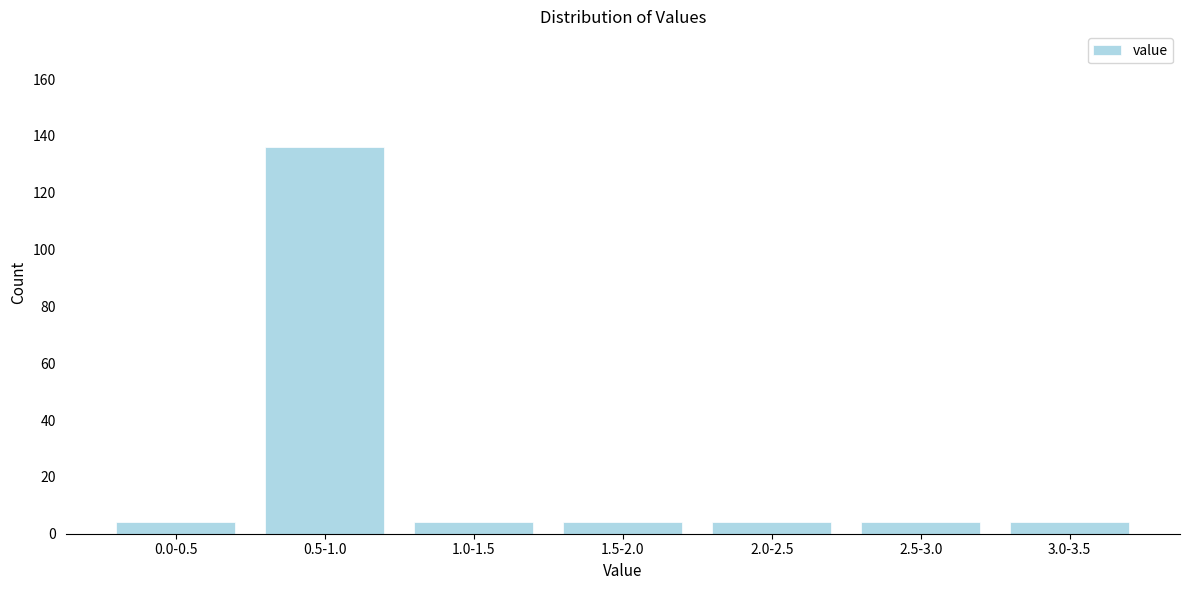

Reading right to left, transcribe all the data shown in this chart.

4	4	4	4	4	136	4